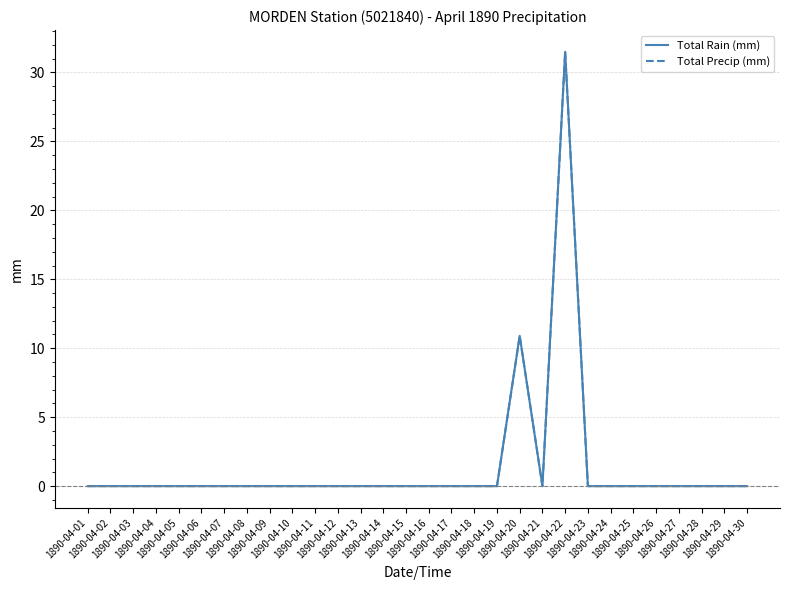

What is the average value of the Total Precip (mm) series?

1.4